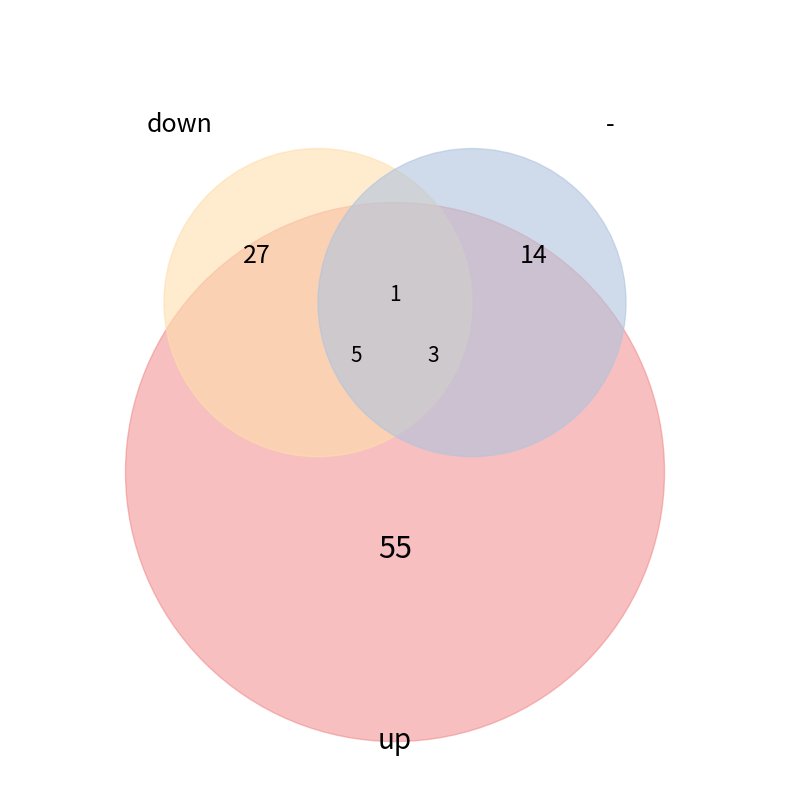

How many segments does this pie chart have?

3